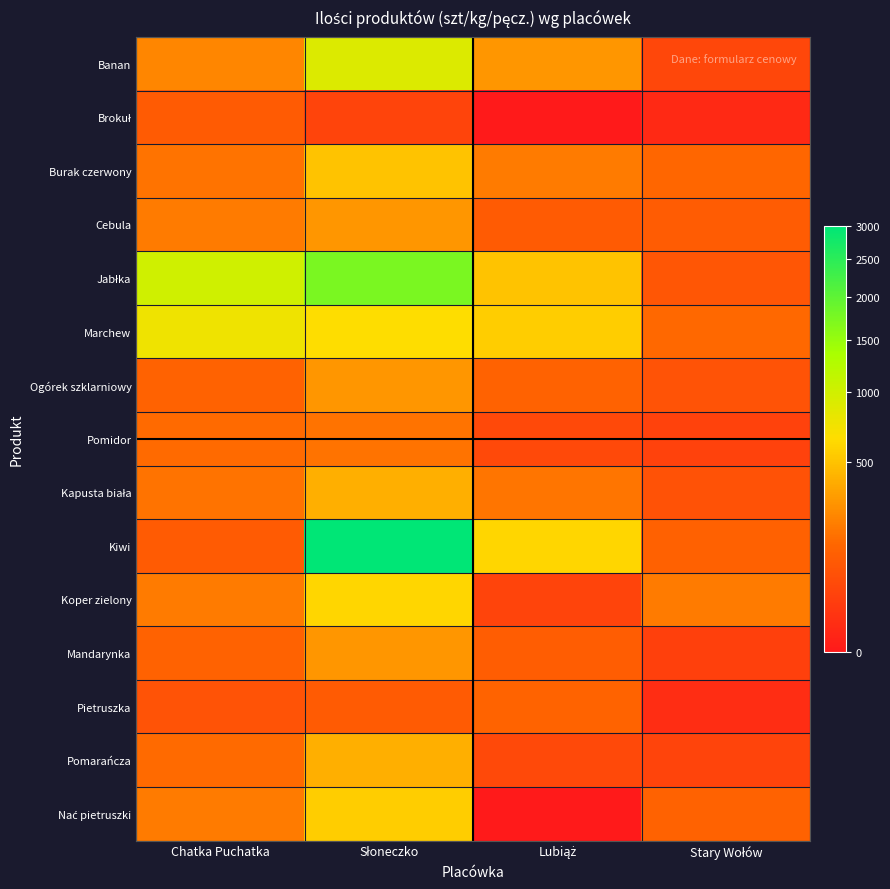

Which series changed the most between Lubiąż and Stary Wołów?

Kiwi